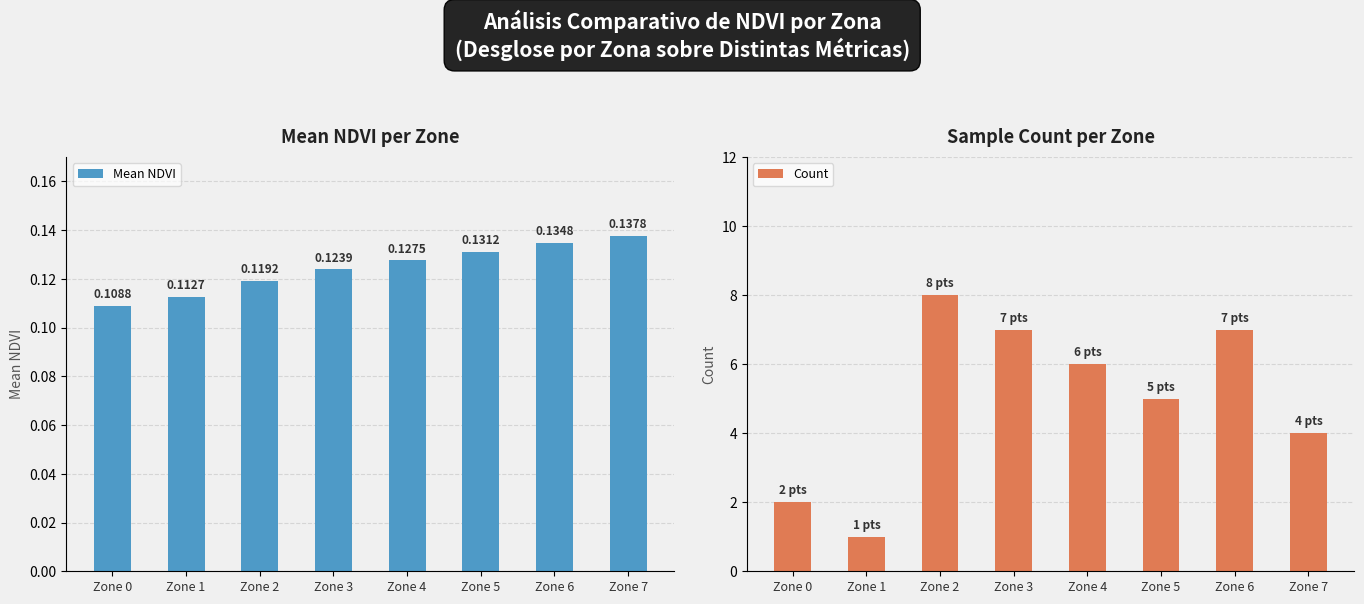

What is the value of the Mean NDVI bar at the 7th from the left?

0.1